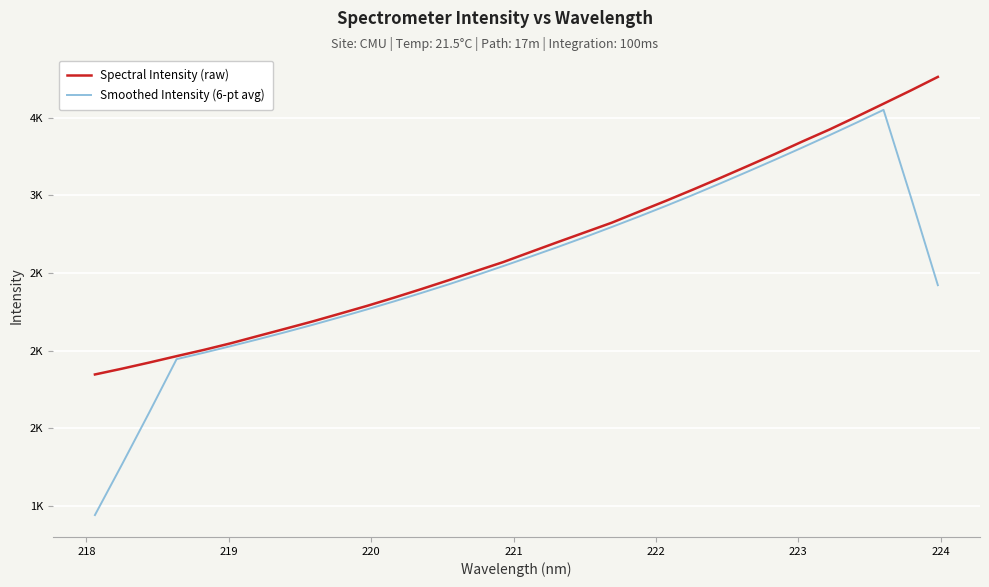

Is this an area chart (filled region under the line)?

No